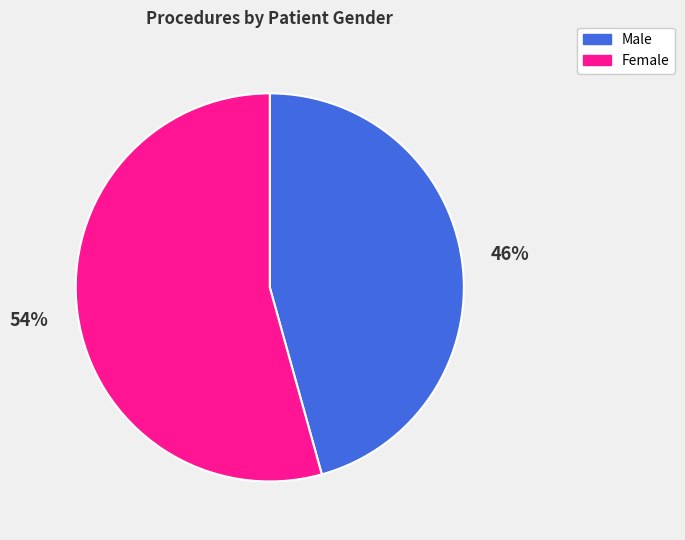

Which category has the smallest portion of the pie?

Male